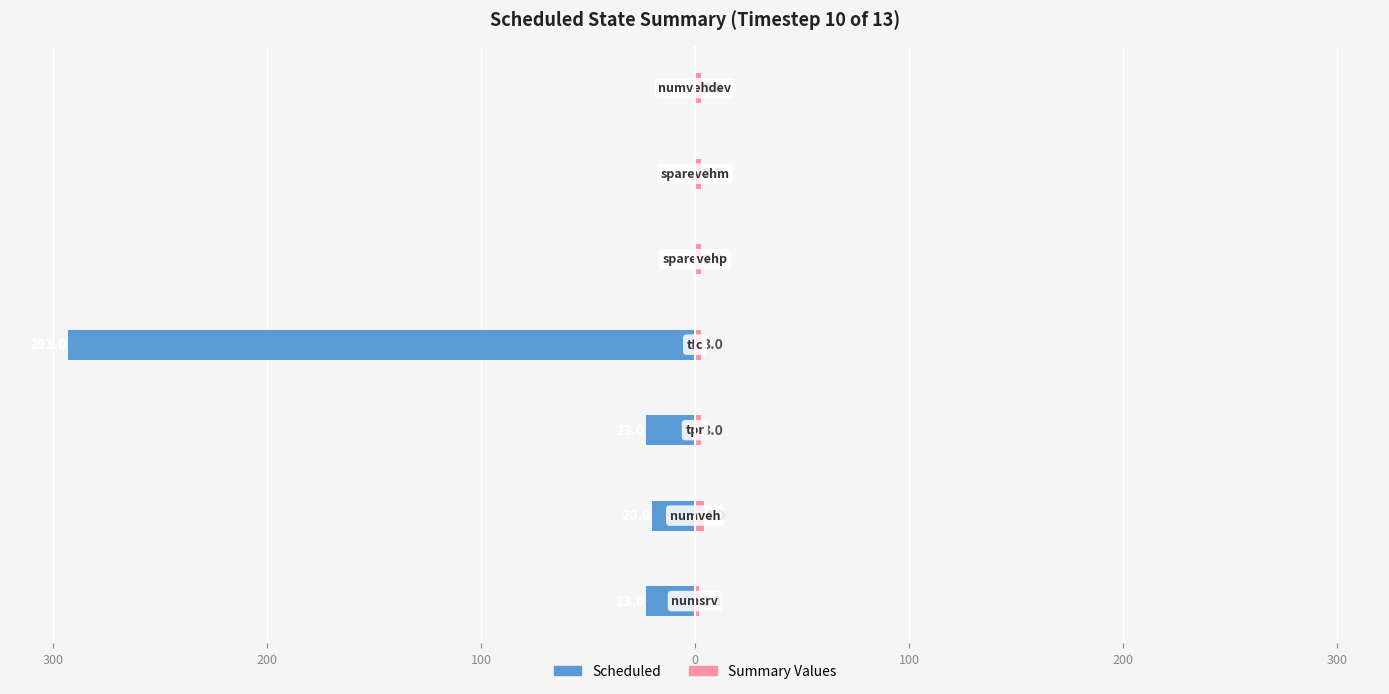

How many data points in Summary Values are above 3?

1